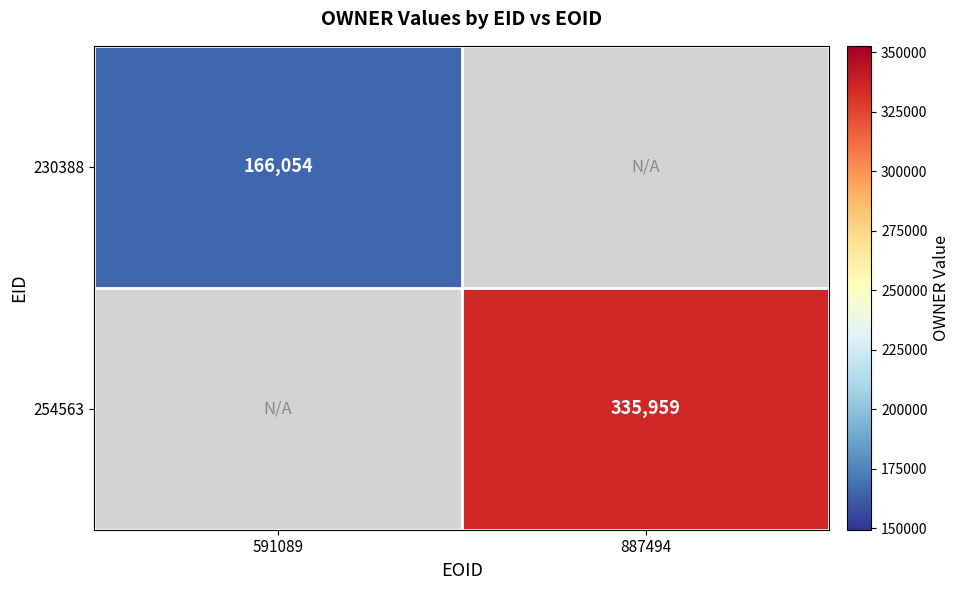

True or false: 254563 has a value of 176782 at 887494.

False